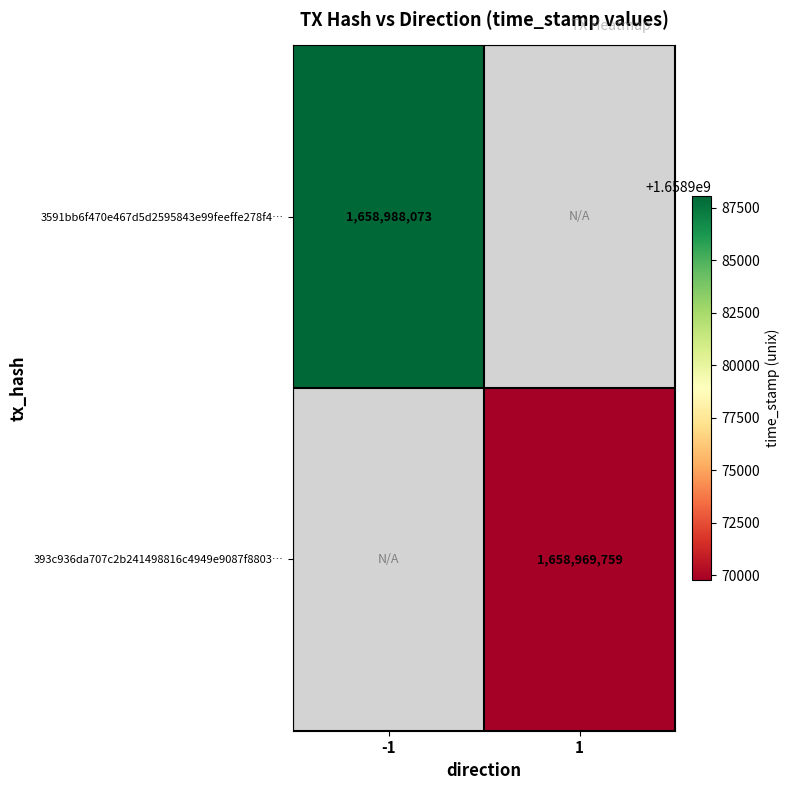

True or false: 393c936da707c2b241498816c4949e9087f8803… has a value of 1084499259 at 1.

False